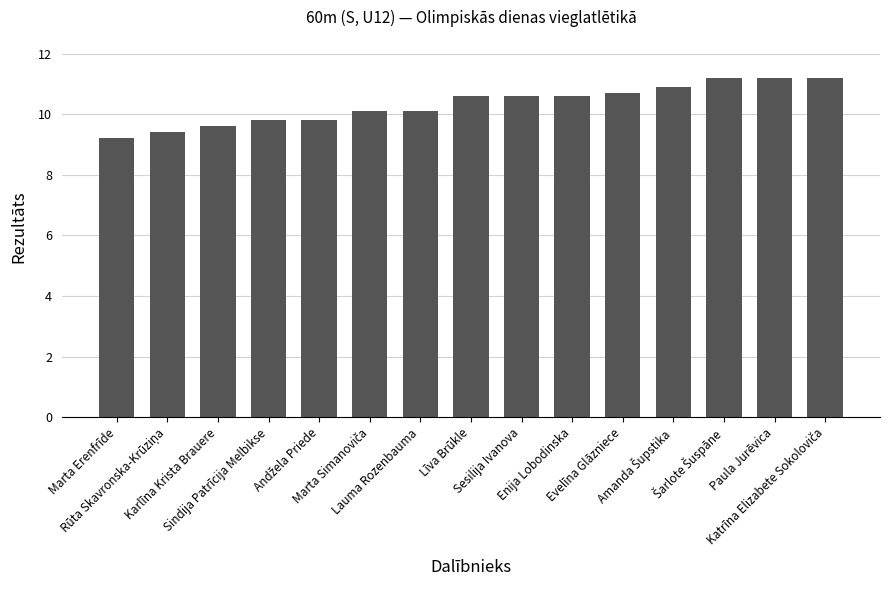

Is it true that the value at Evelīna Glāzniece is 15.0?

False